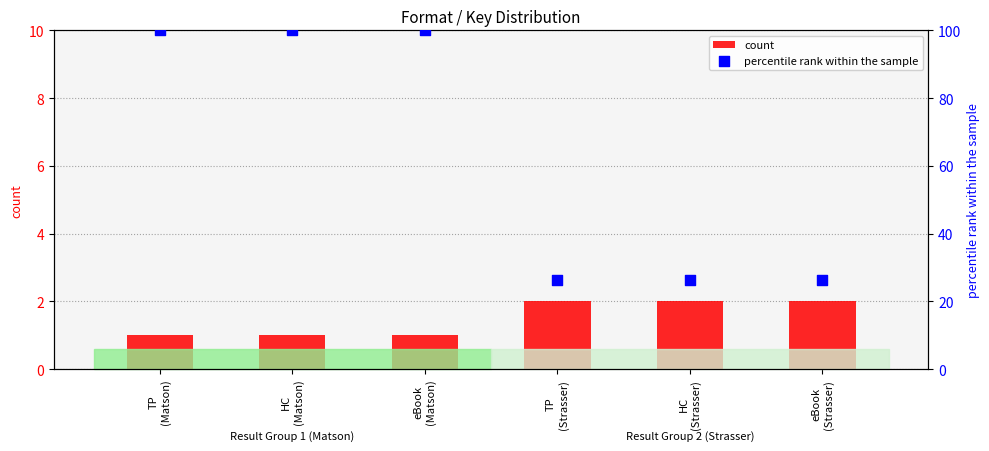

At how many categories does at least one series exceed 61?

3